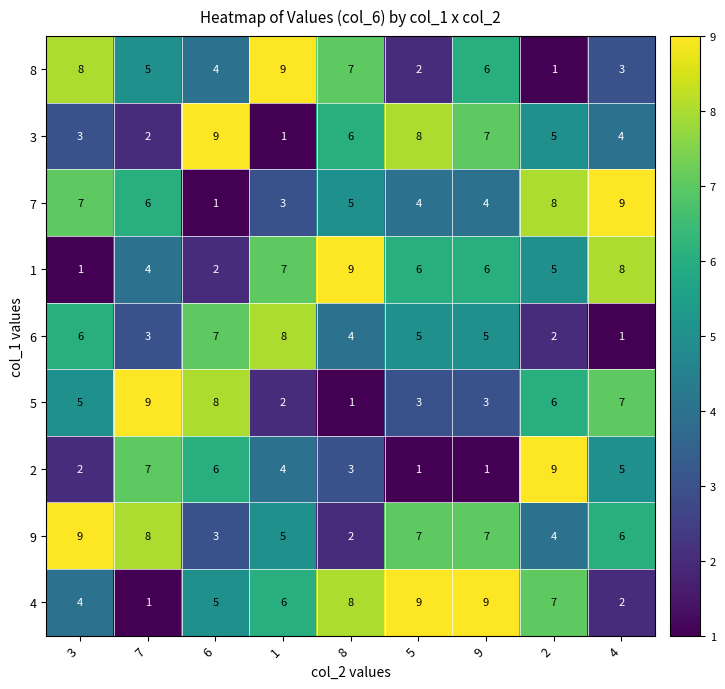

The value of 4 at 8 is 3. True or false?

False